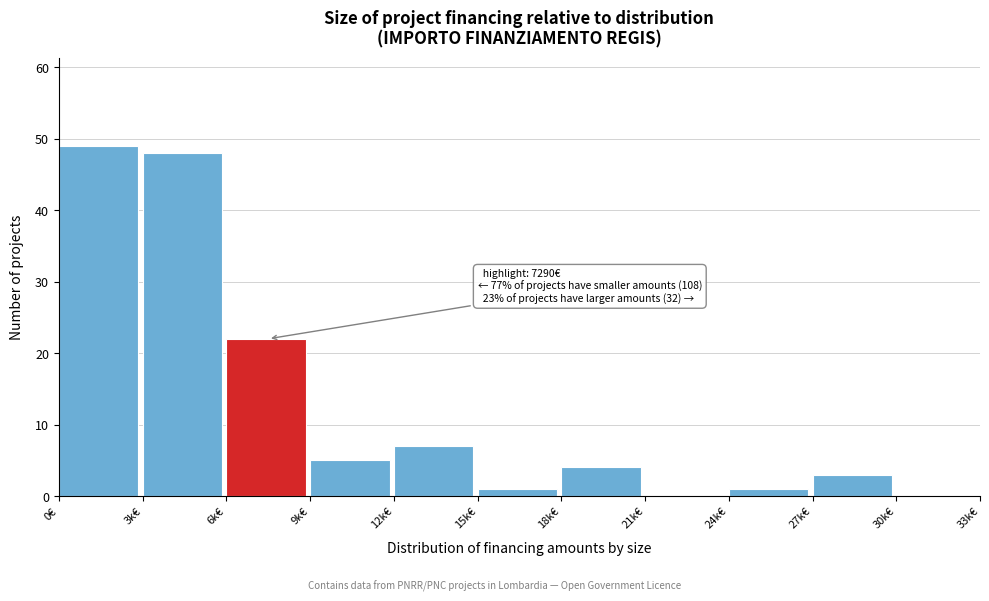

Reading right to left, transcribe all the data shown in this chart.

30k€=0	27k€=3	24k€=1	21k€=0	18k€=4	15k€=1	12k€=7	9k€=5	6k€=22	3k€=48	0€=49